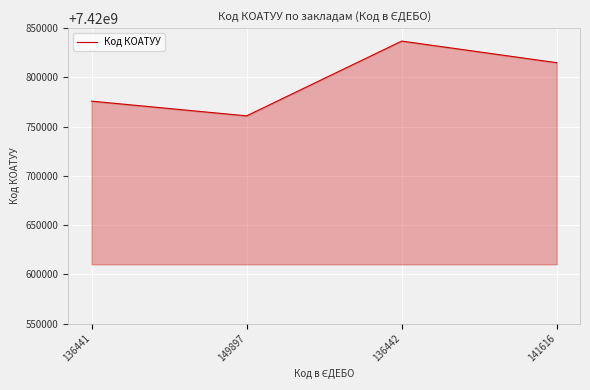

Which has a higher value, 136442 or 141616?

136442